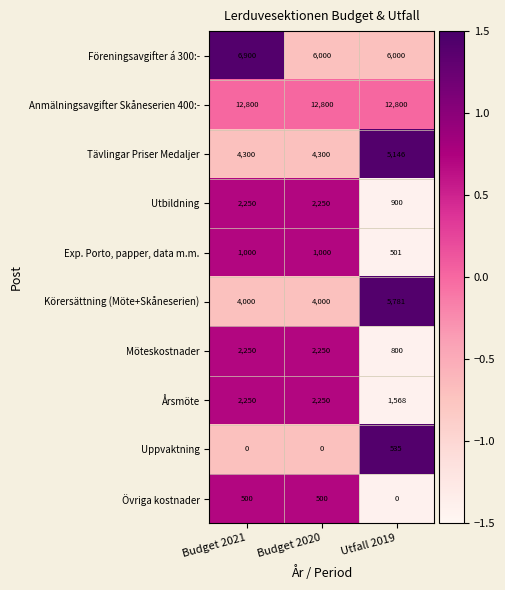

Between Budget 2020 and Utfall 2019, which series saw the biggest shift?

Körersättning (Möte+Skåneserien)